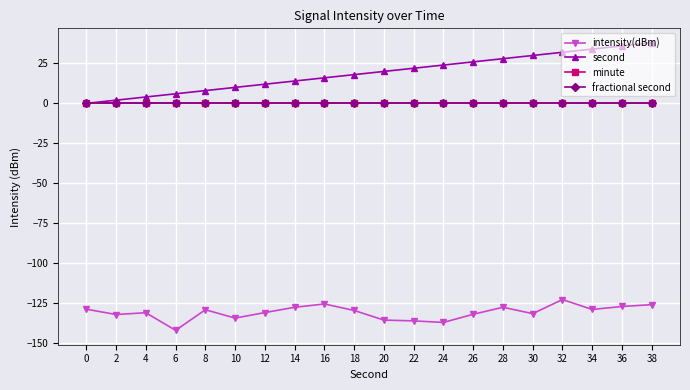

Is this an area chart (filled region under the line)?

No